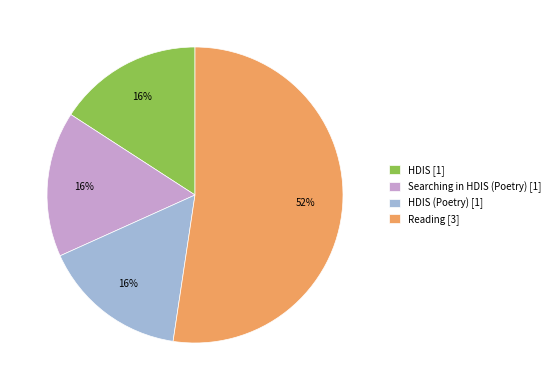

To the nearest percent, what percentage of the pie is Searching in HDIS (Poetry) [1]?

16%